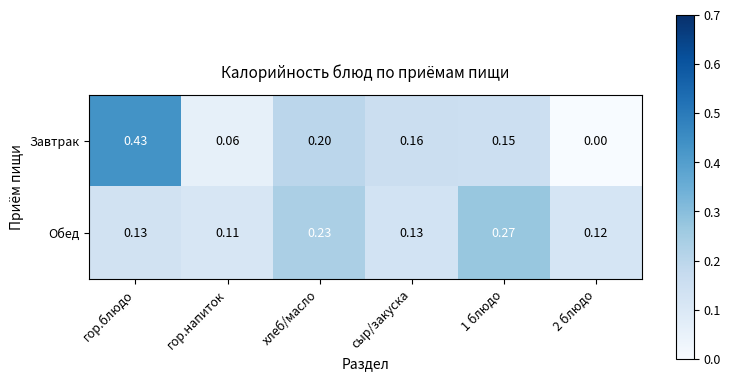

At гор.блюдо, list the series in order from largest to smallest.

Завтрак, Обед